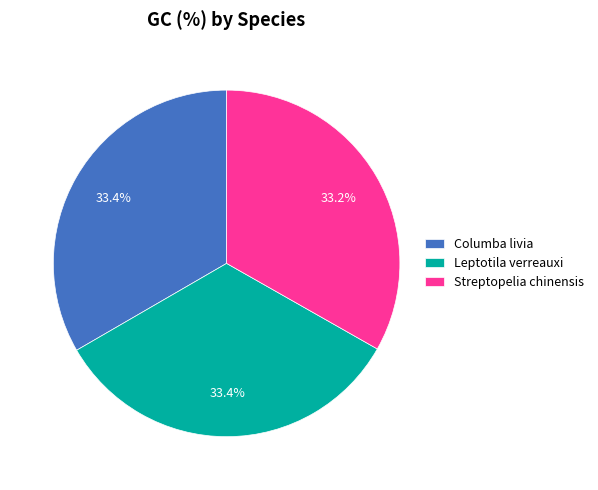

The Leptotila verreauxi slice represents 45% of the pie. True or false?

False